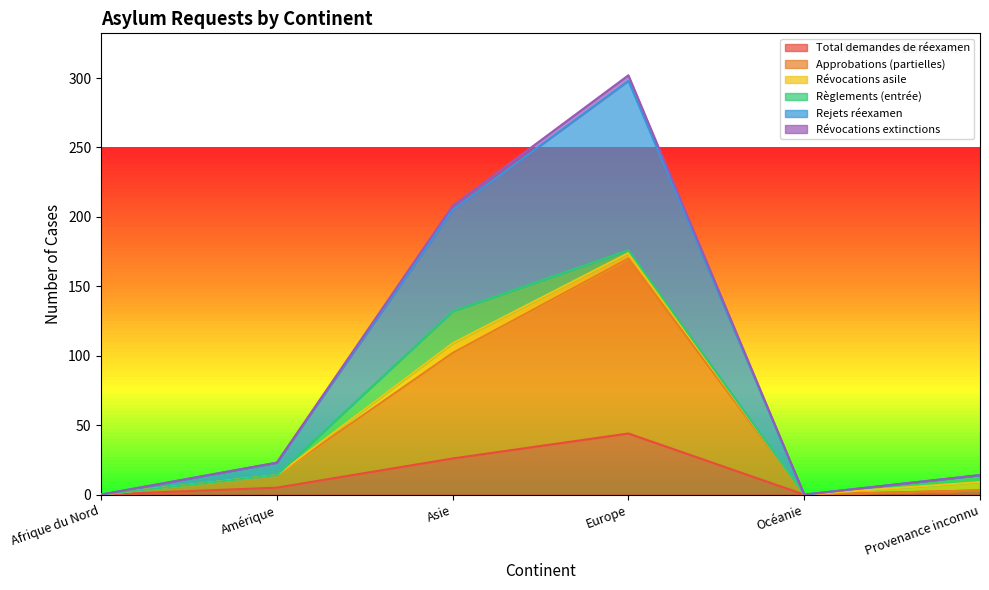

Which series changed the most between Afrique du Nord and Amérique?

Approbations (partielles)